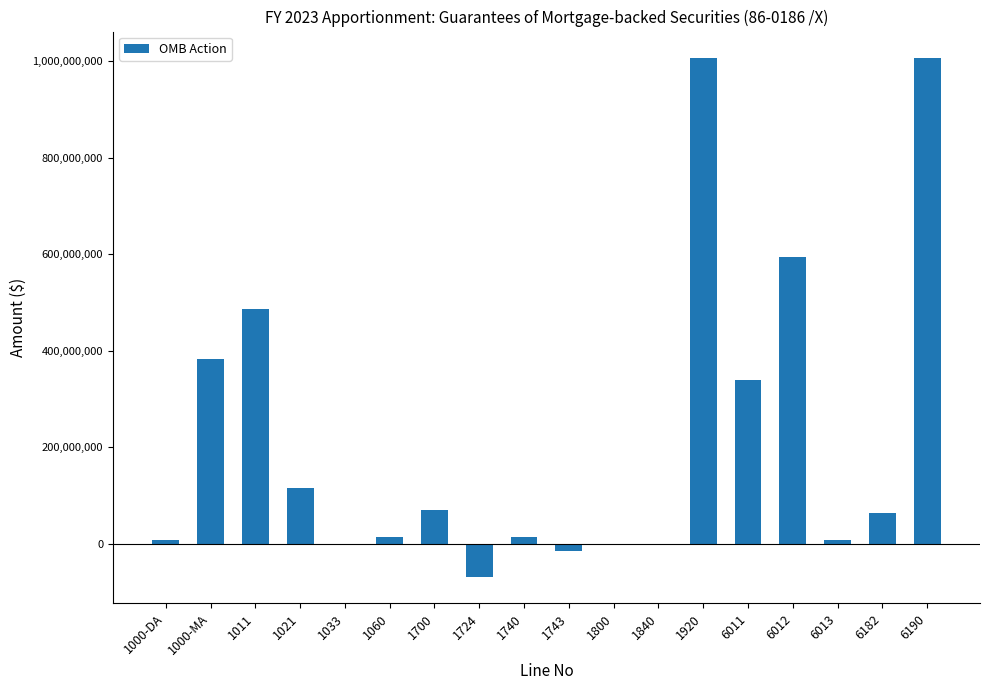

What is the greatest value displayed?

1007133029